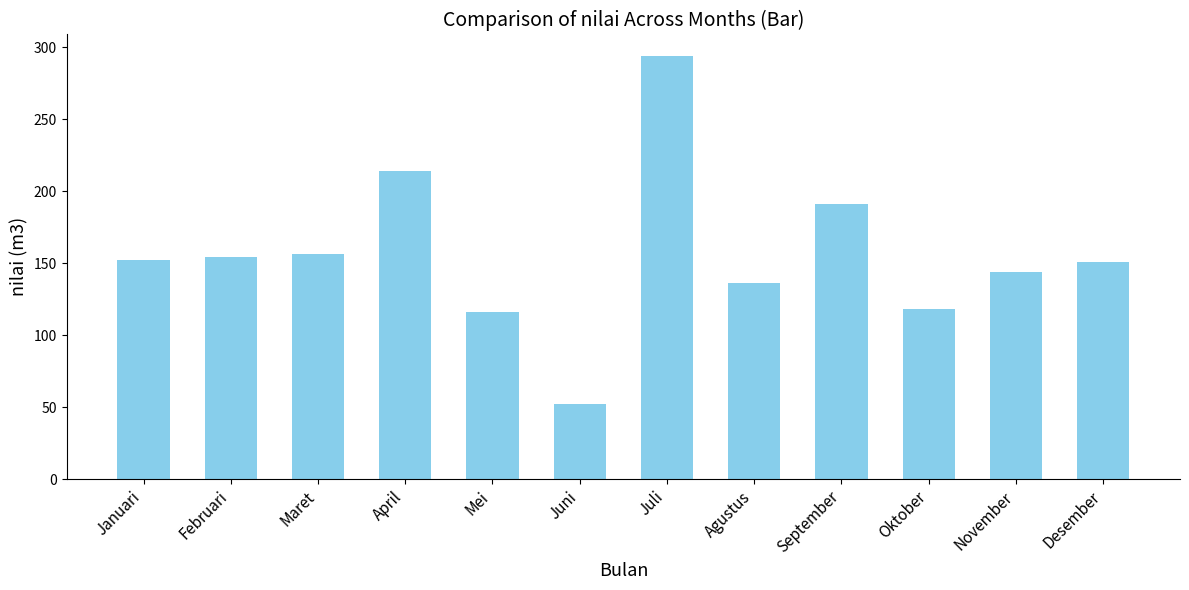

The value at Maret is 156. True or false?

True